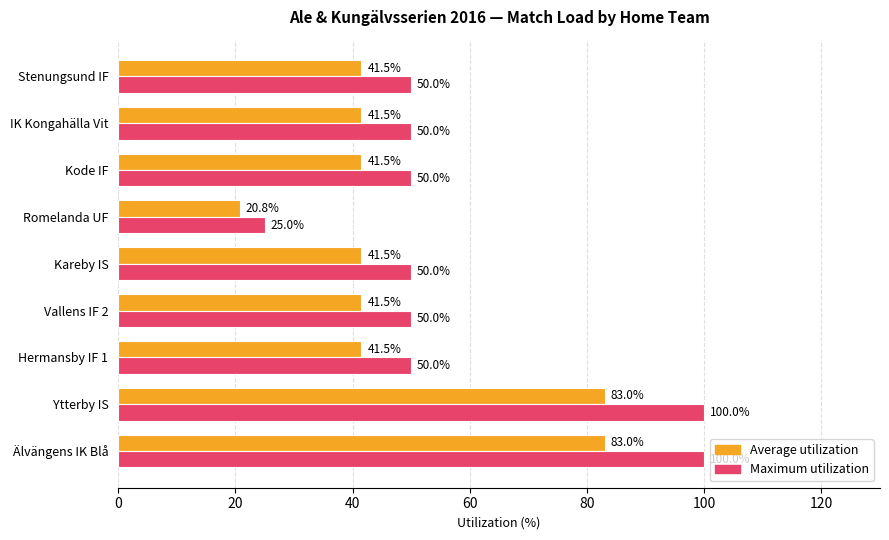

The value of Average utilization at Stenungsund IF is 22.2. True or false?

False